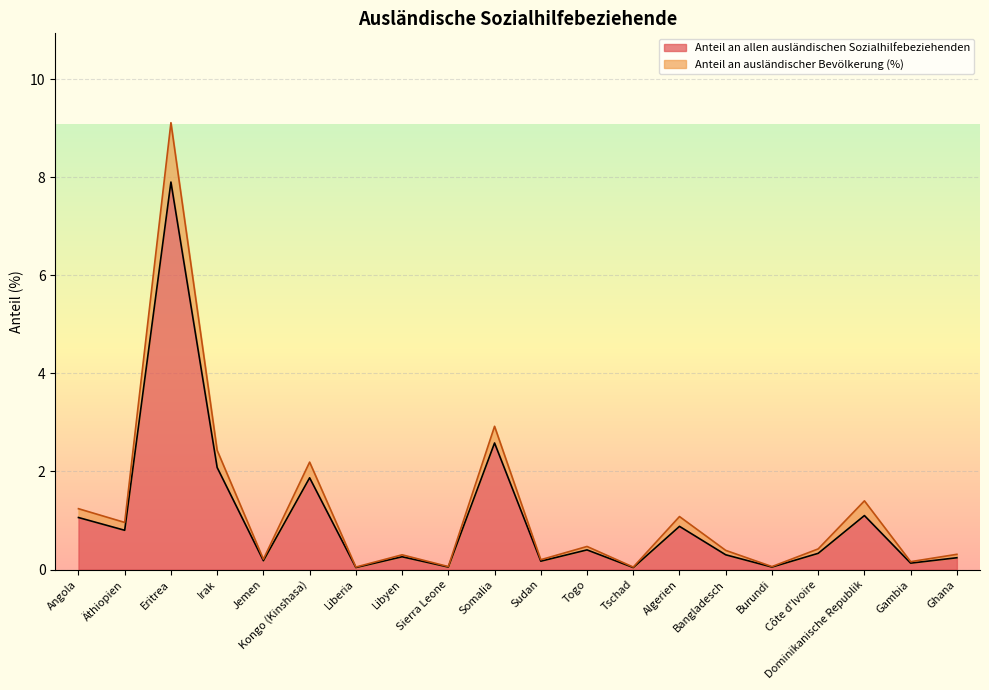

What is the total value across all series at Libyen?

0.3